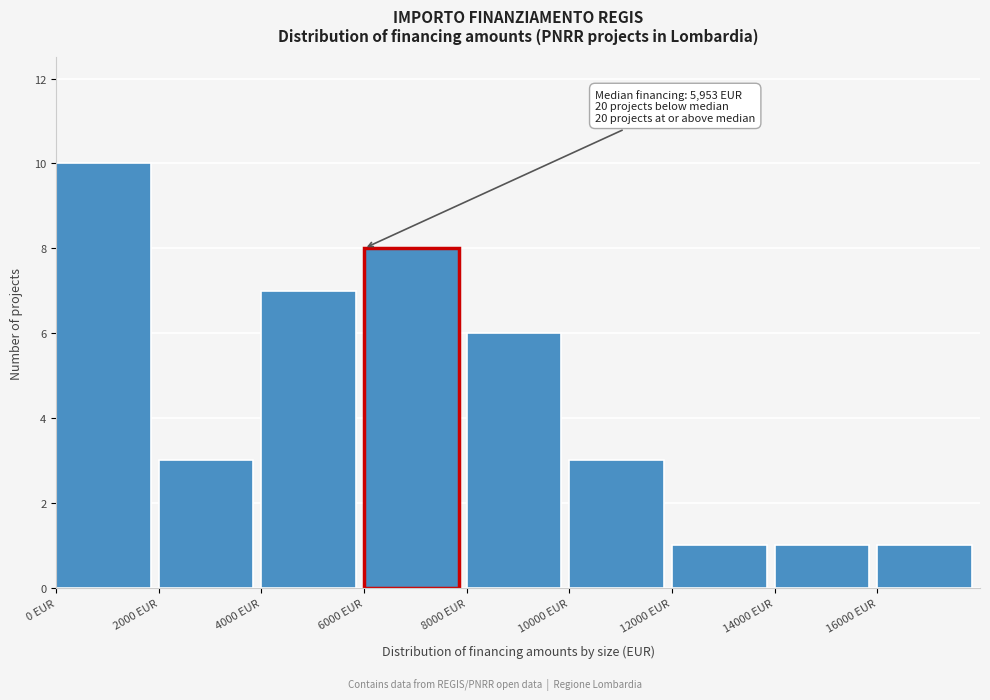

Over which range of the x-axis is the bar tallest?

0 to 2000